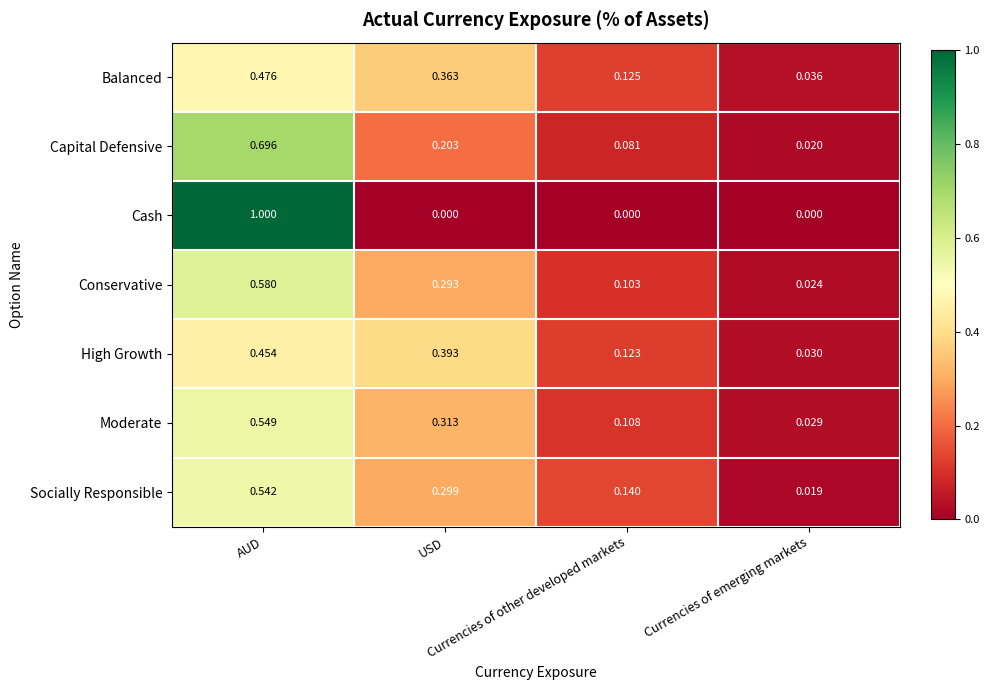

Which series has the widest spread of values?

Cash